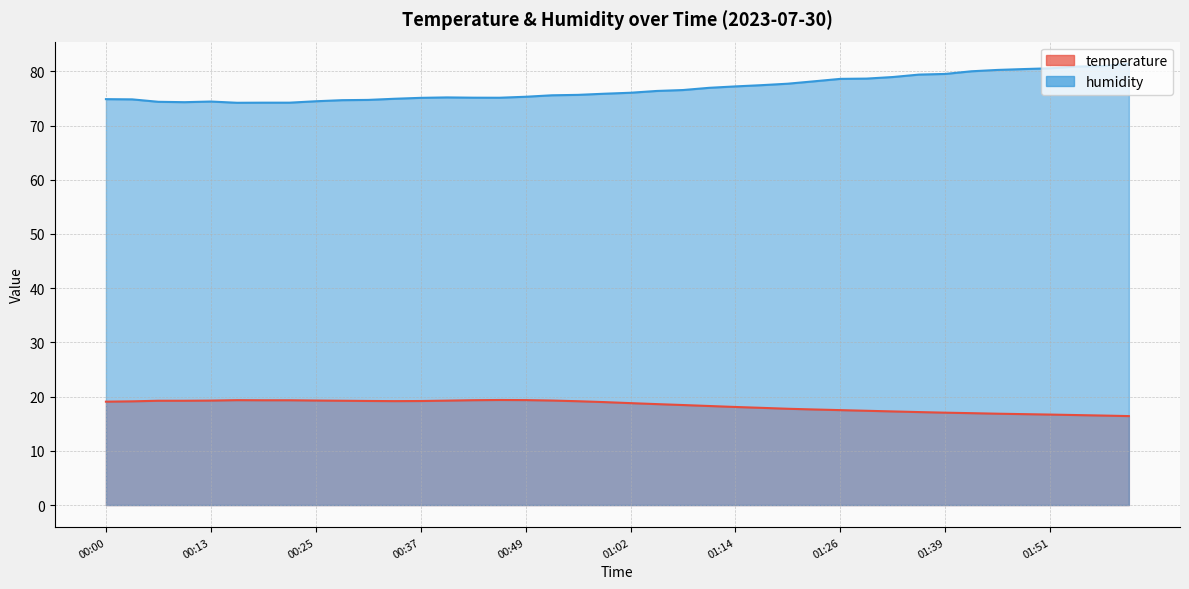

At which label is humidity closest to 77?

01:11